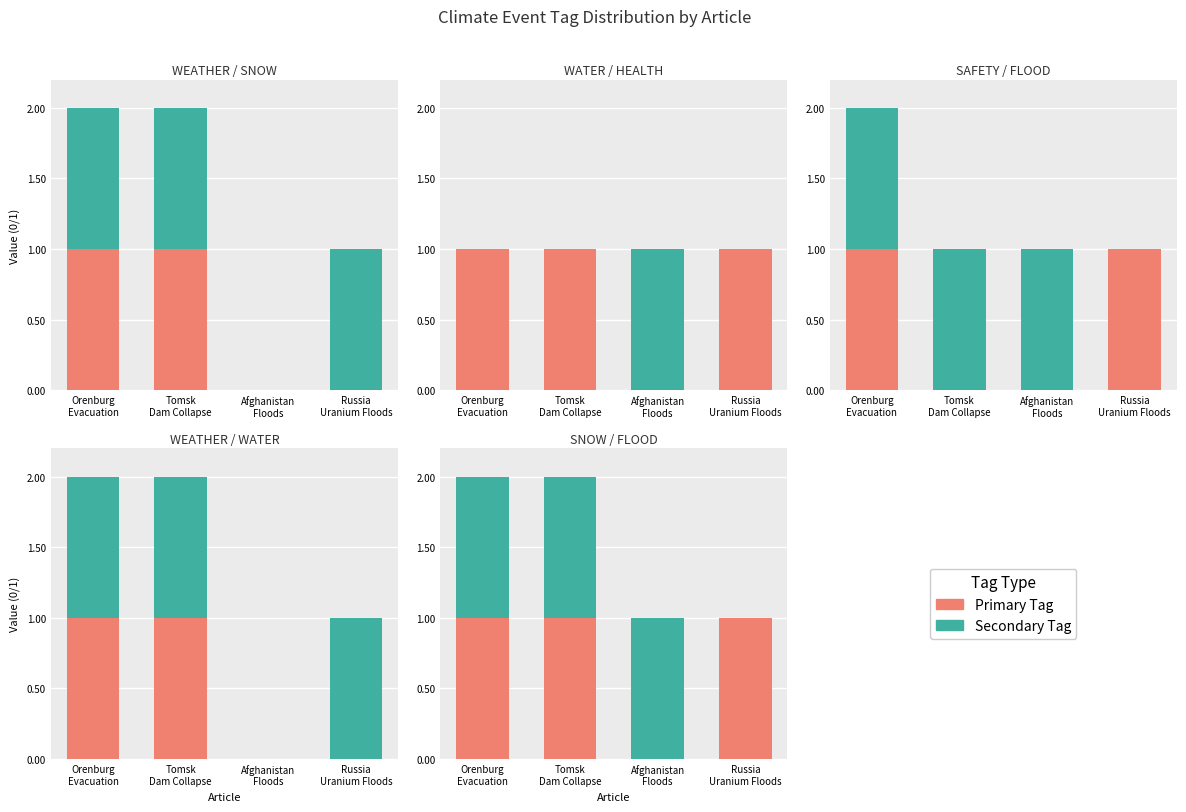

Which label corresponds to the largest value in the chart?

Orenburg
Evacuation